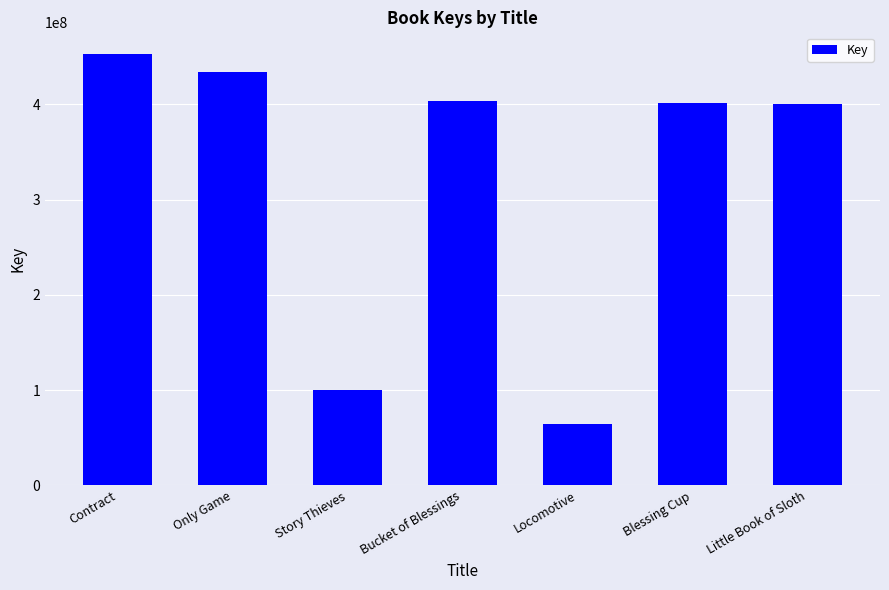

The value at Only Game is 434097145. True or false?

True